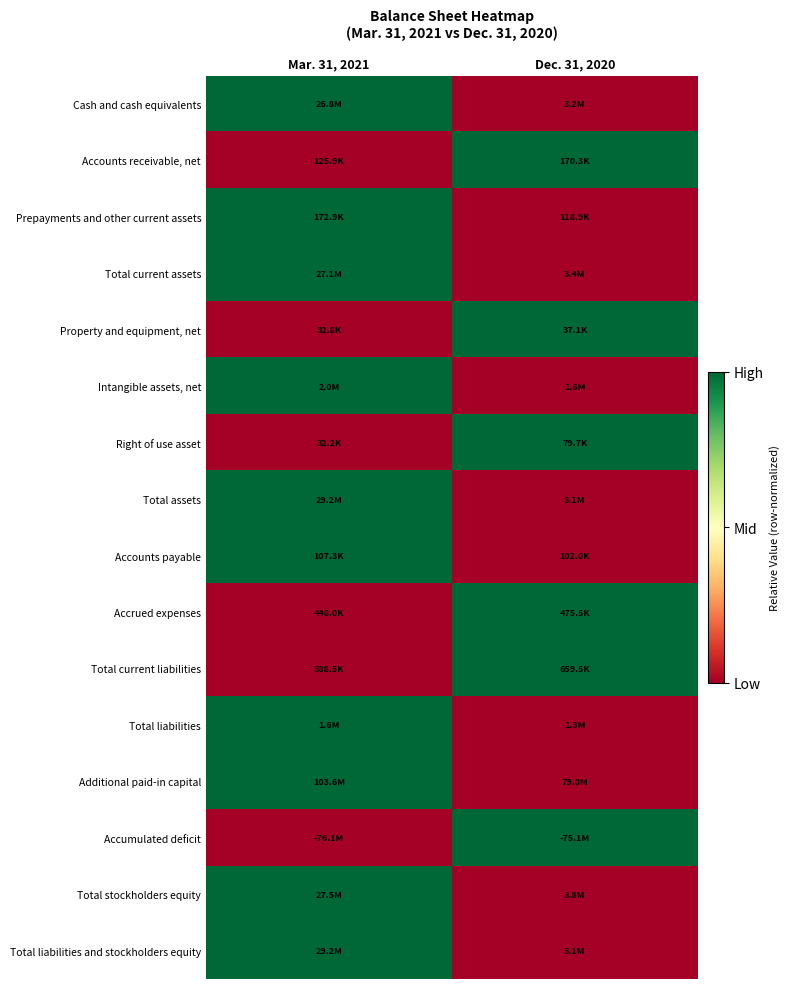

How many series are shown in this chart?

16